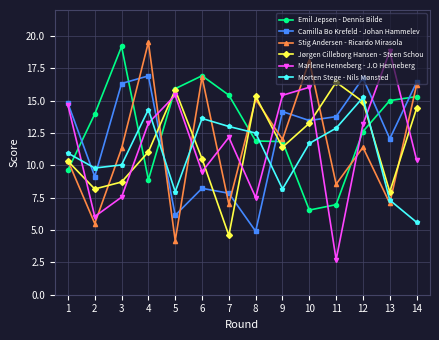

How many data points in Stig Andersen - Ricardo Mirasola are less than 11?

6